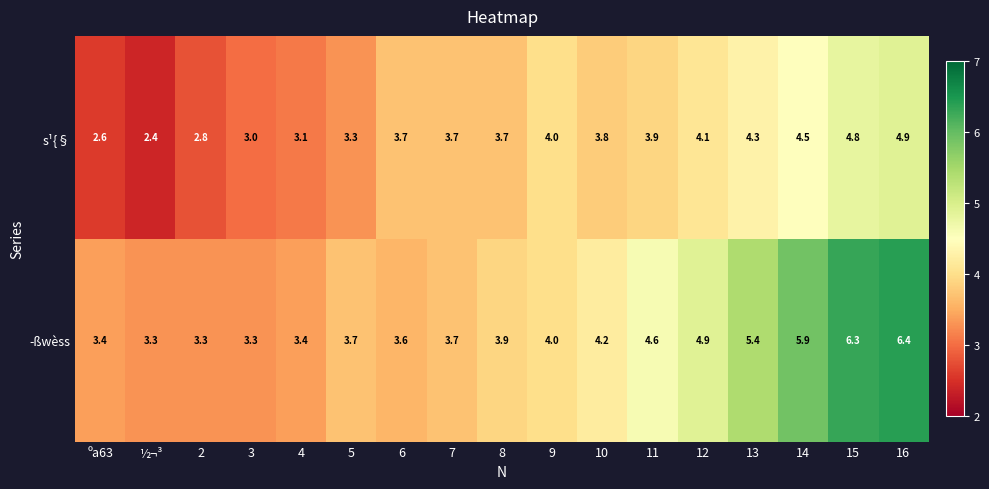

Is it true that s¹{§ equals 3.9 at 11?

True